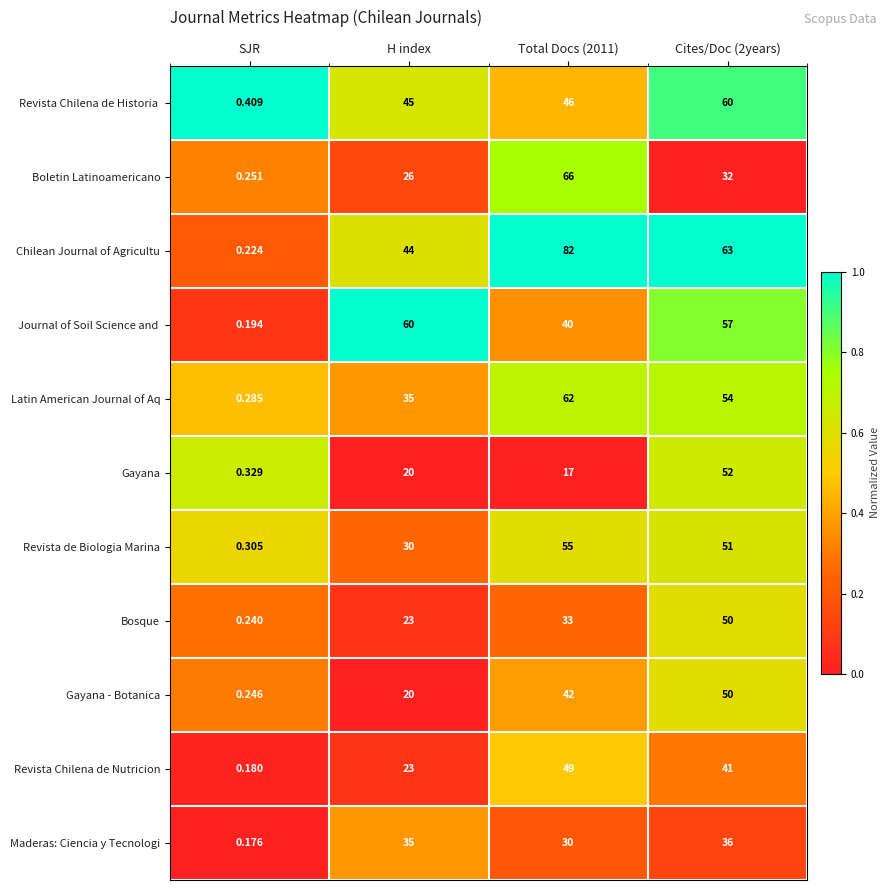

Which label corresponds to the smallest value in the chart?

SJR